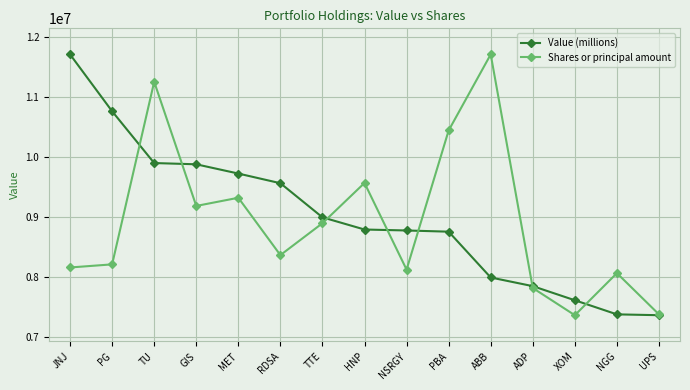

Count the number of categories in the chart.

15